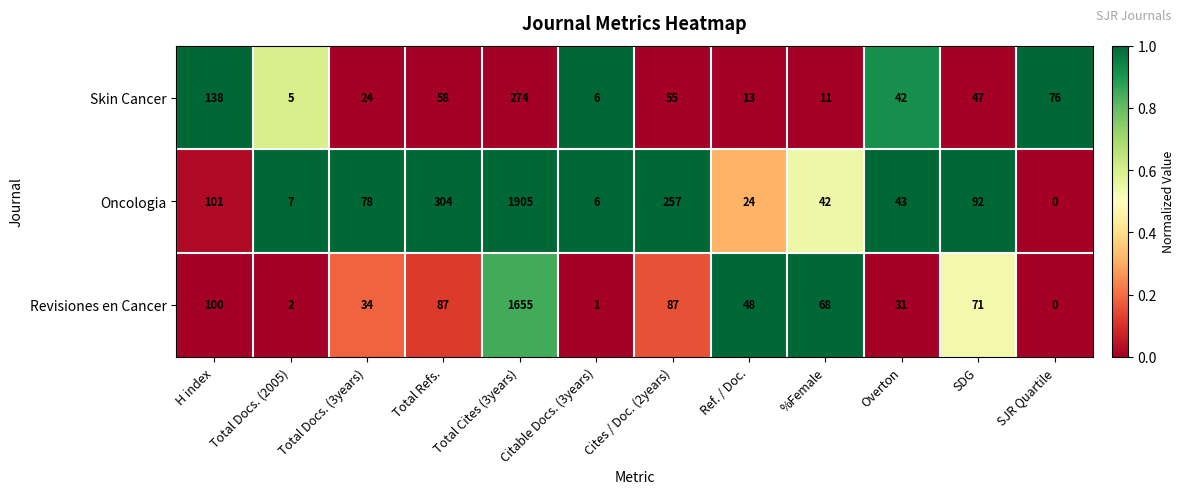

Which series changed the most between Total Docs. (2005) and %Female?

Revisiones en Cancer